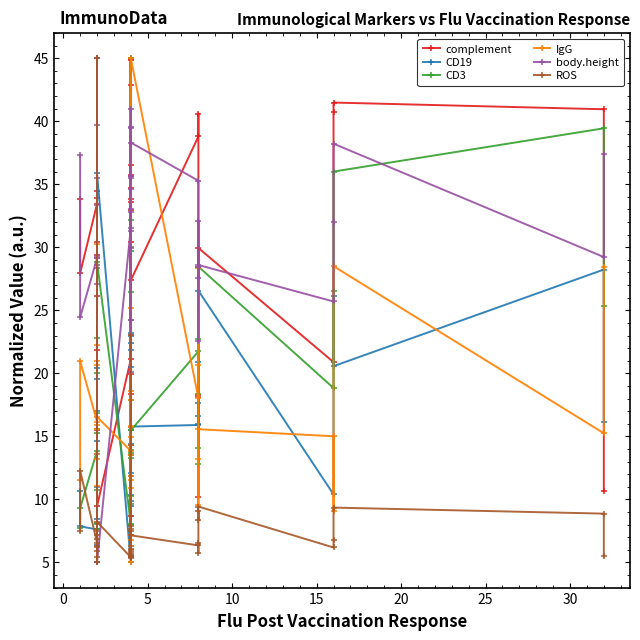

What is the greatest value displayed?

45.0